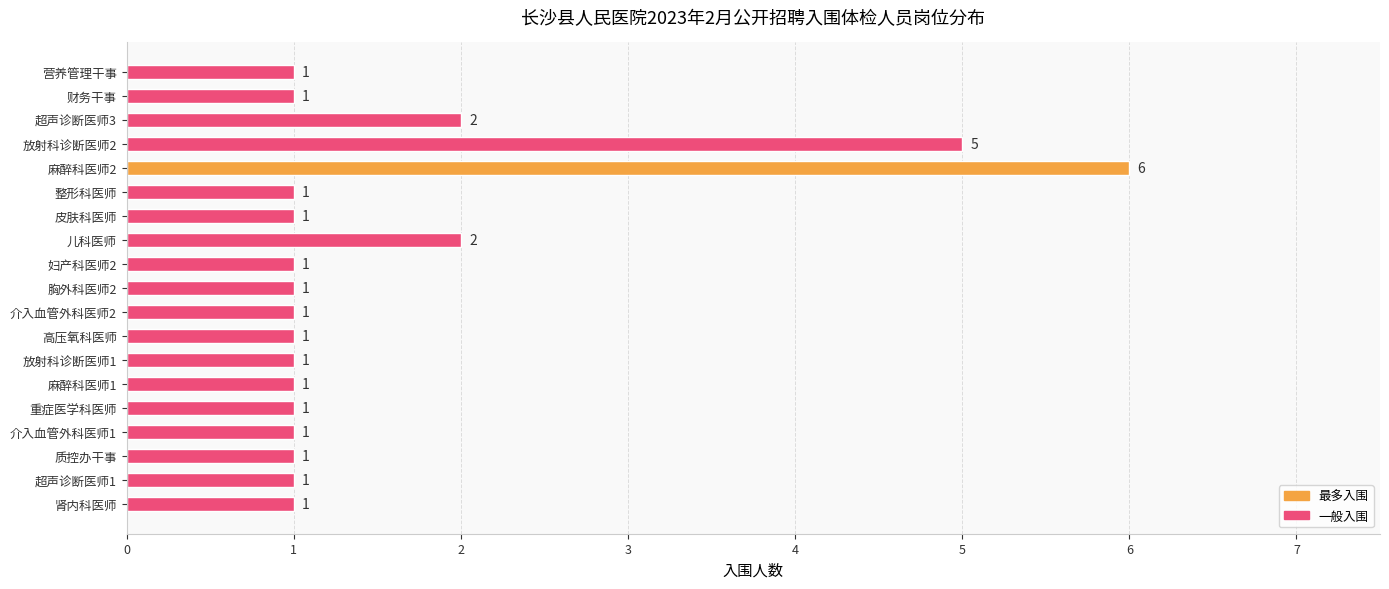

What is the greatest value displayed?

6